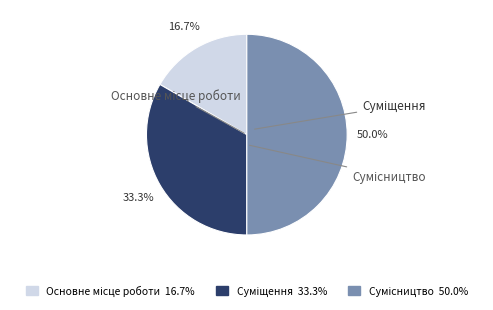

True or false: Сумісництво accounts for 50% of the total.

True